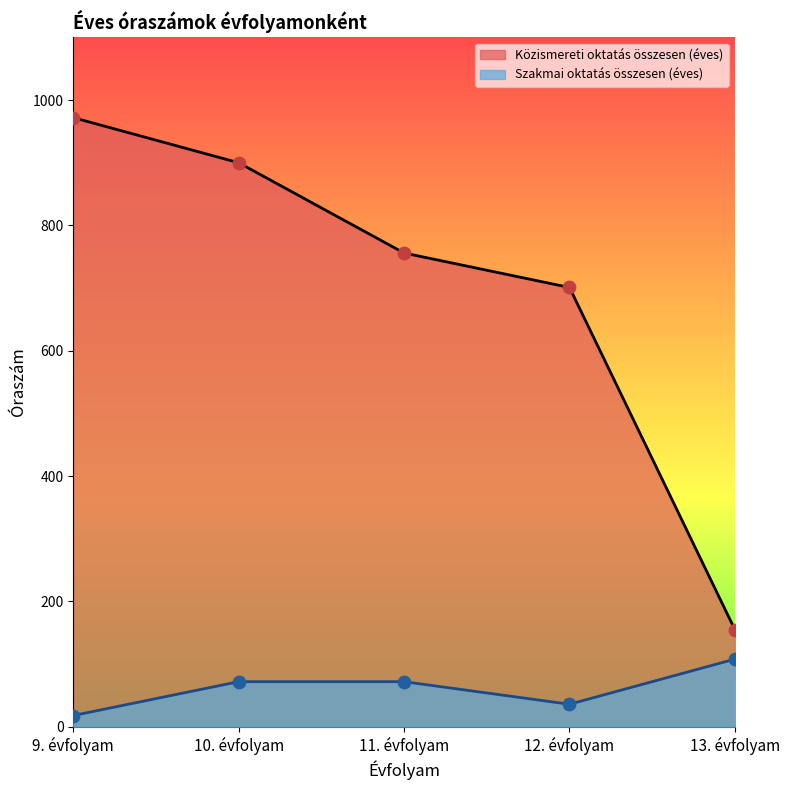

Which series contains the highest Y value?

Közismereti oktatás összesen (éves)